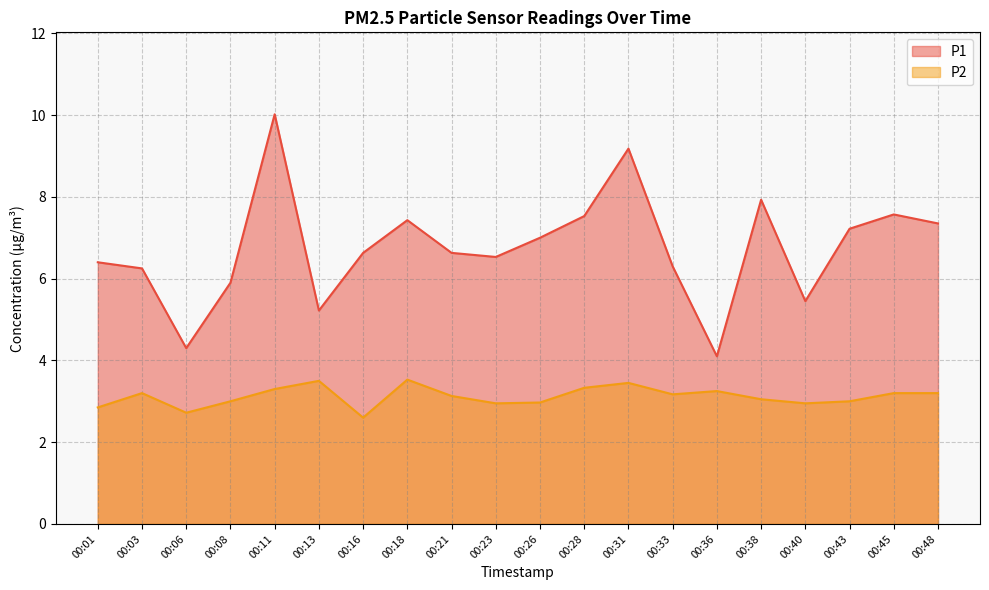

How many lines are shown in the chart?

2